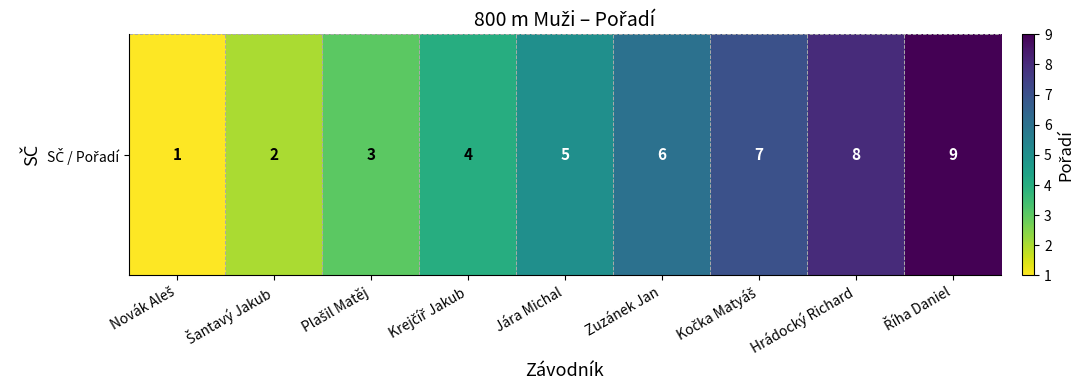

Reading left to right, what are all the values shown in this chart?

1	2	3	4	5	6	7	8	9